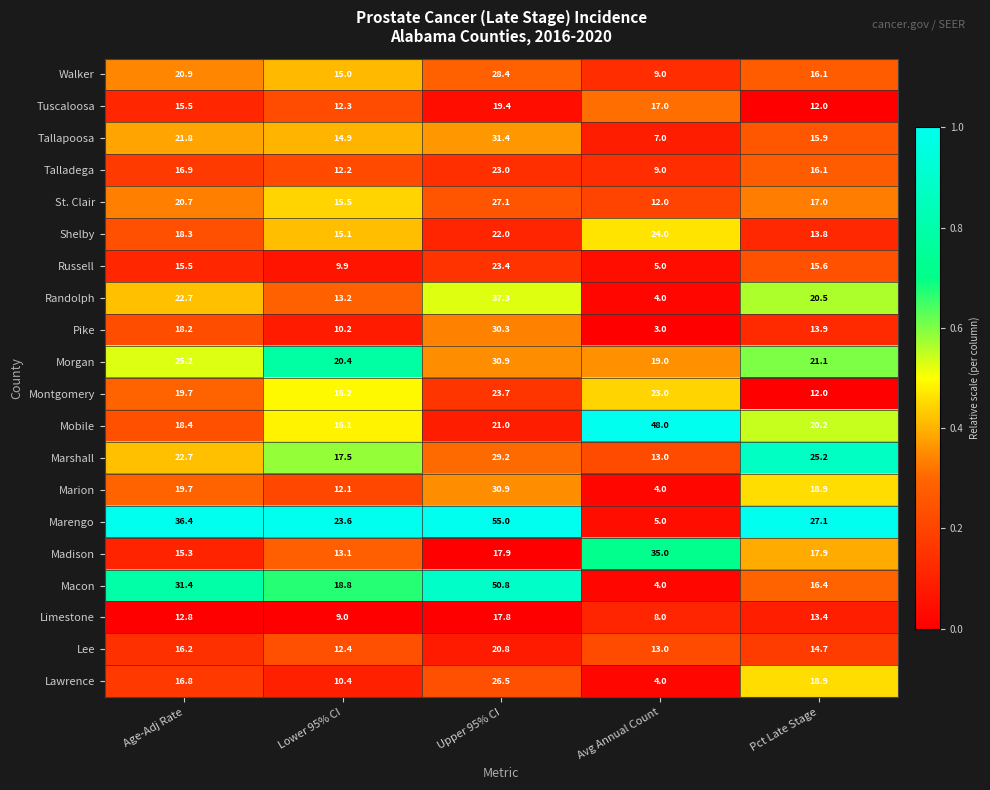

At which label is Morgan closest to 24?

Age-Adj Rate